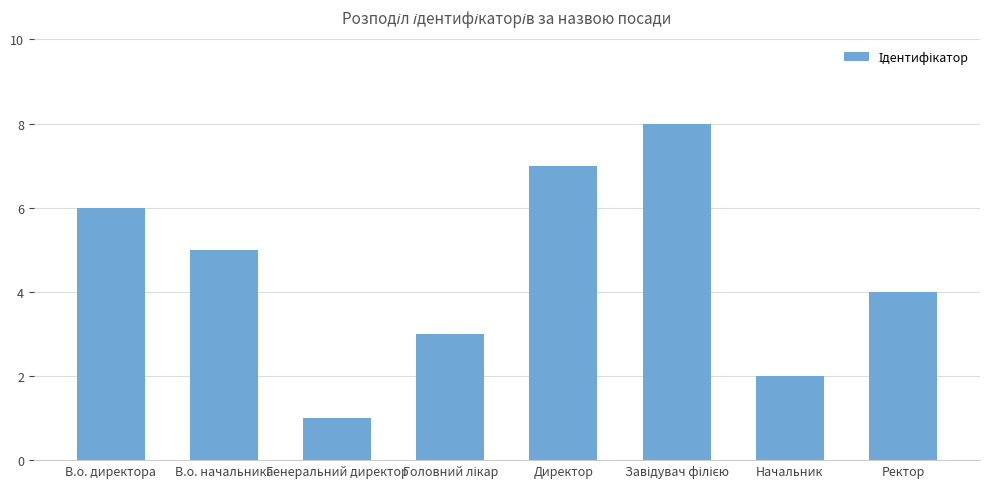

What is the approximate value at Директор?

7